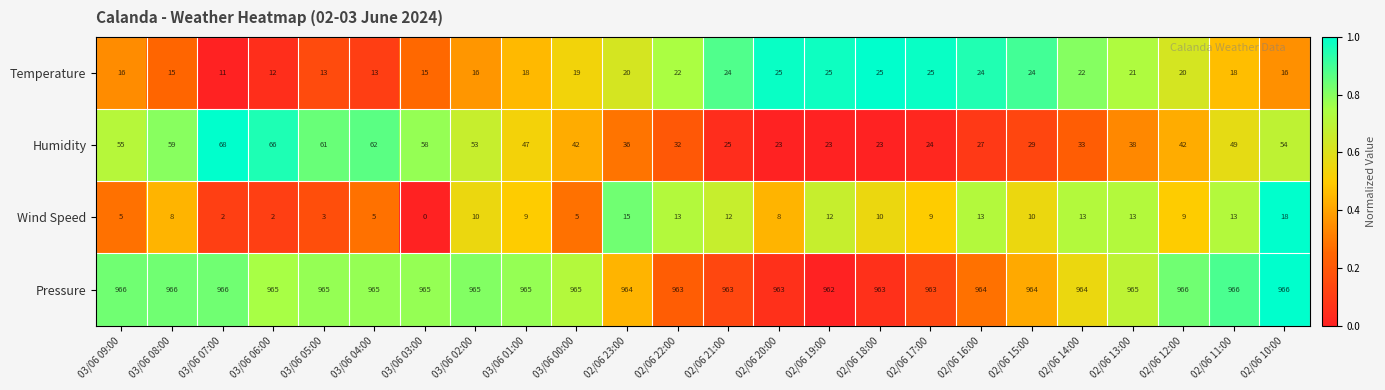

True or false: Humidity has a value of 9 at 02/06 18:00.

False